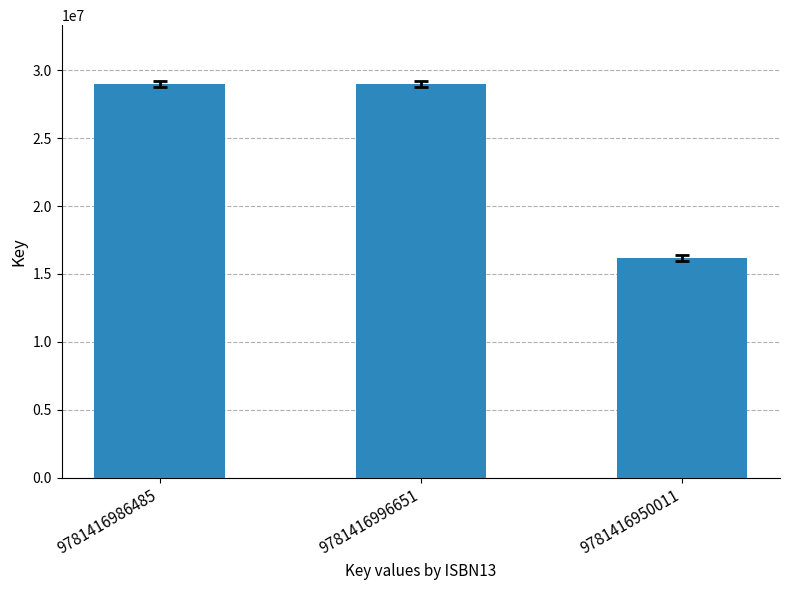

Approximately how many times larger is the value at 9781416986485 compared to 9781416996651?

1.0